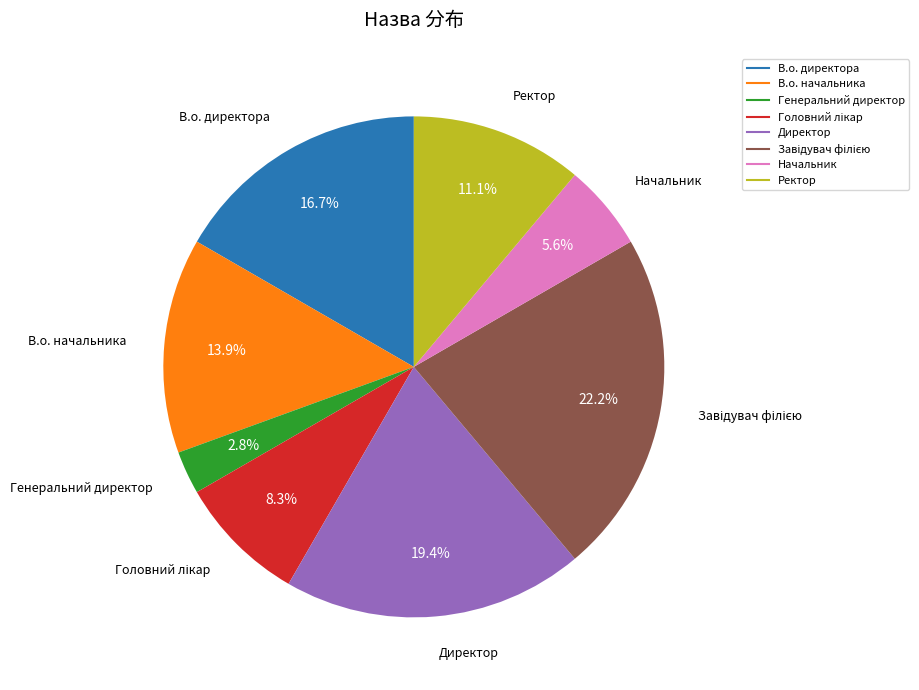

What is the smallest slice in the pie chart?

Генеральний директор